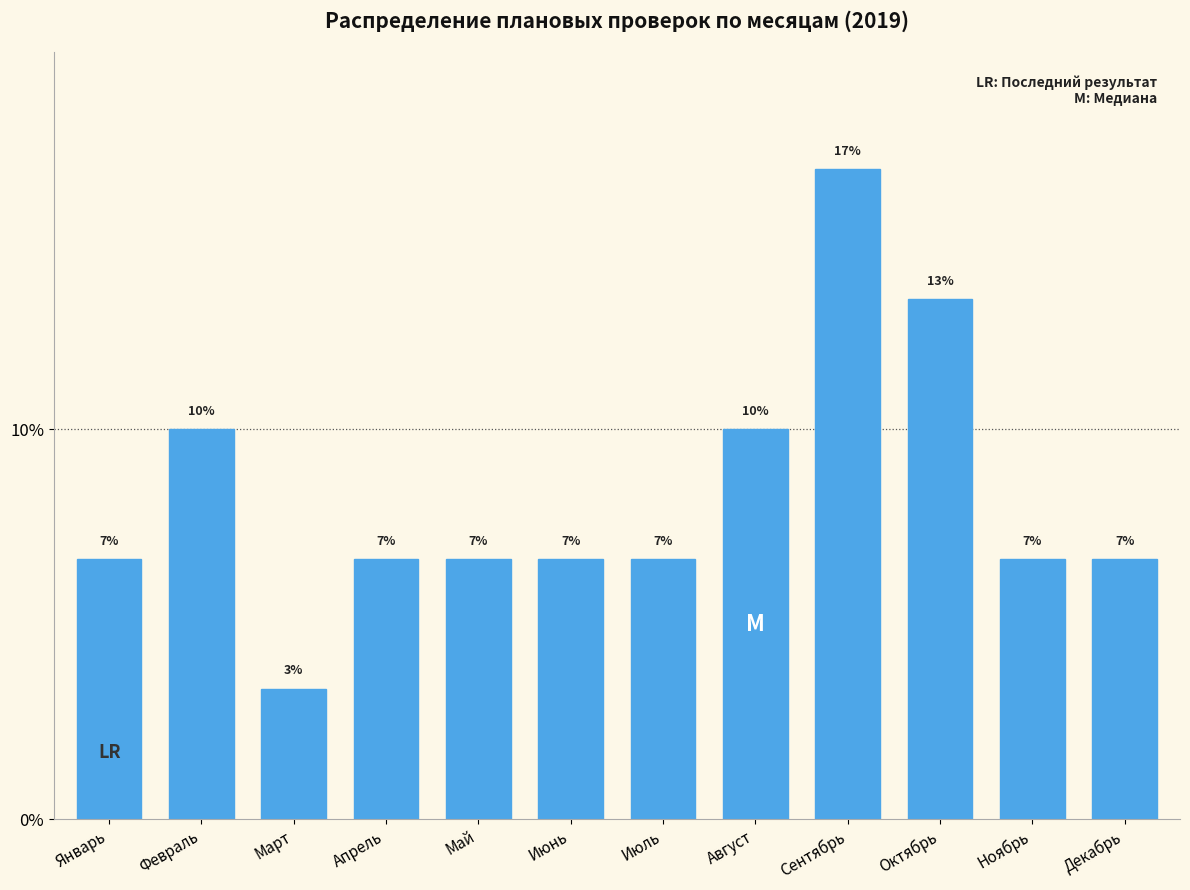

How many bars are there in total?

12